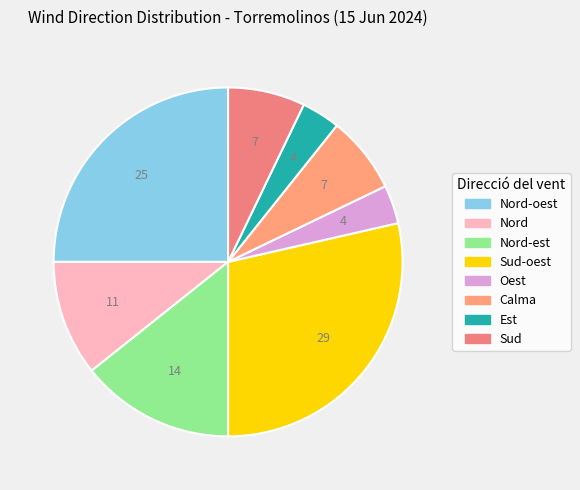

What is the total percentage of Oest and Nord?

14.3%